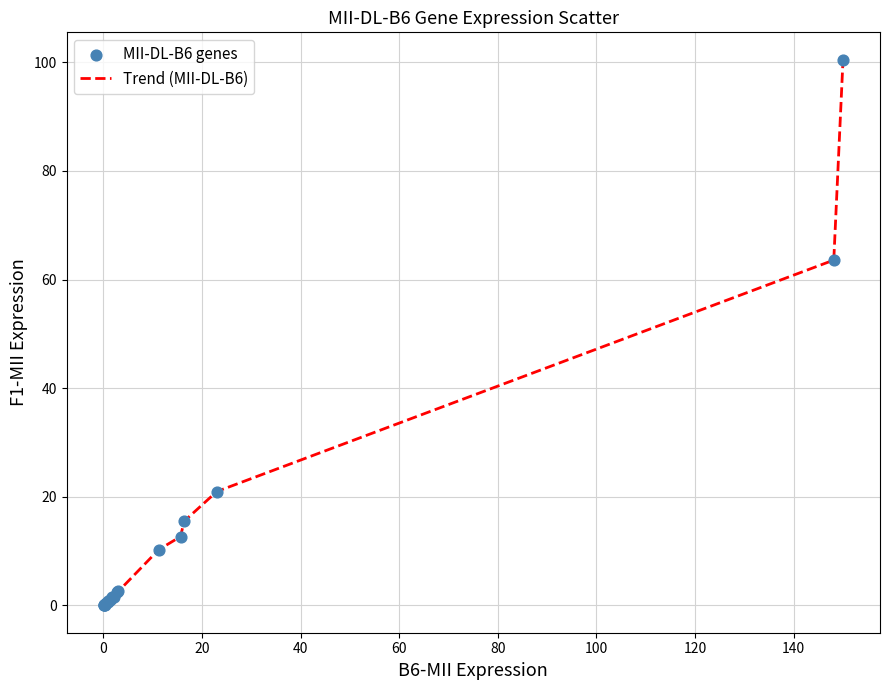

What is the difference between the maximum and minimum values?

100.5